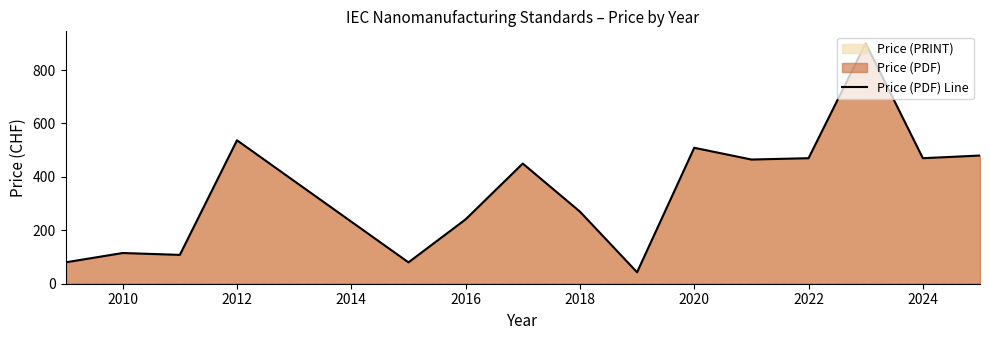

What is the difference between the maximum and minimum values?

857